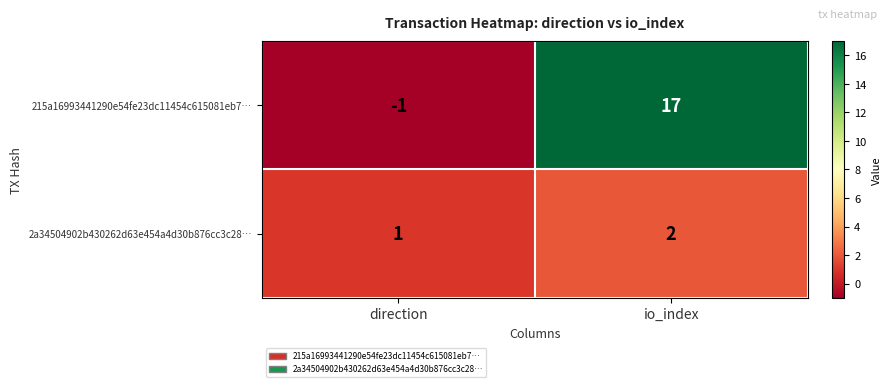

Which series has the largest range (max minus min)?

215a16993441290e54fe23dc11454c615081eb7…